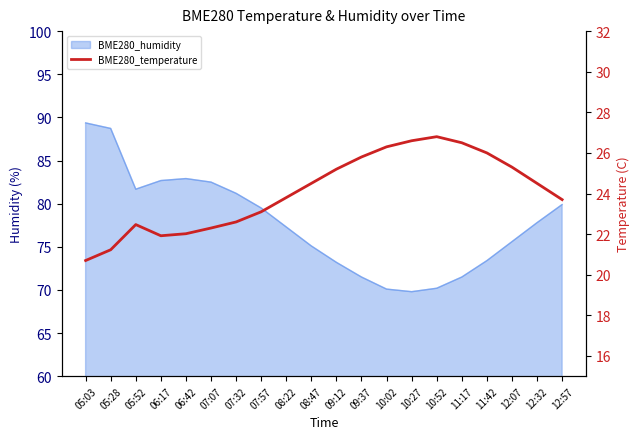

Is it true that the value at 05:28 is 13.0?

False